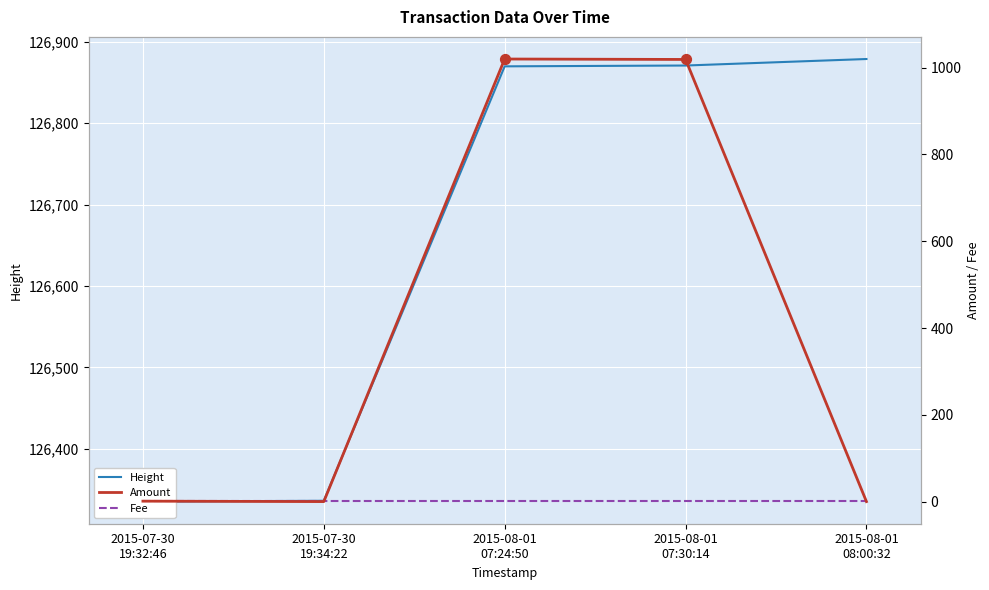

Which series has the widest spread of Y values?

Amount